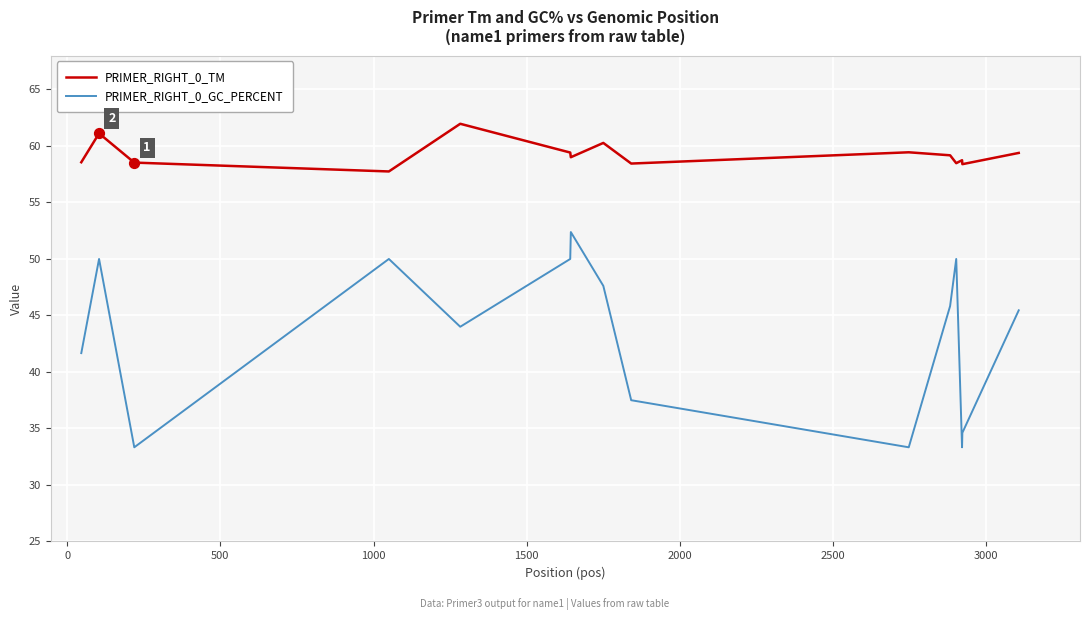

Which series has the largest range (max minus min)?

PRIMER_RIGHT_0_GC_PERCENT